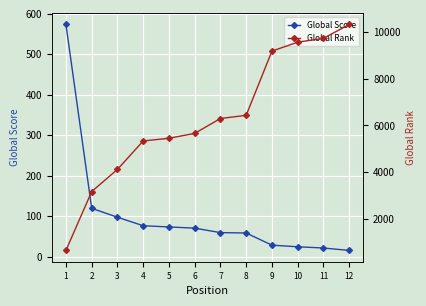

Between 1 and 5, which is larger?

1